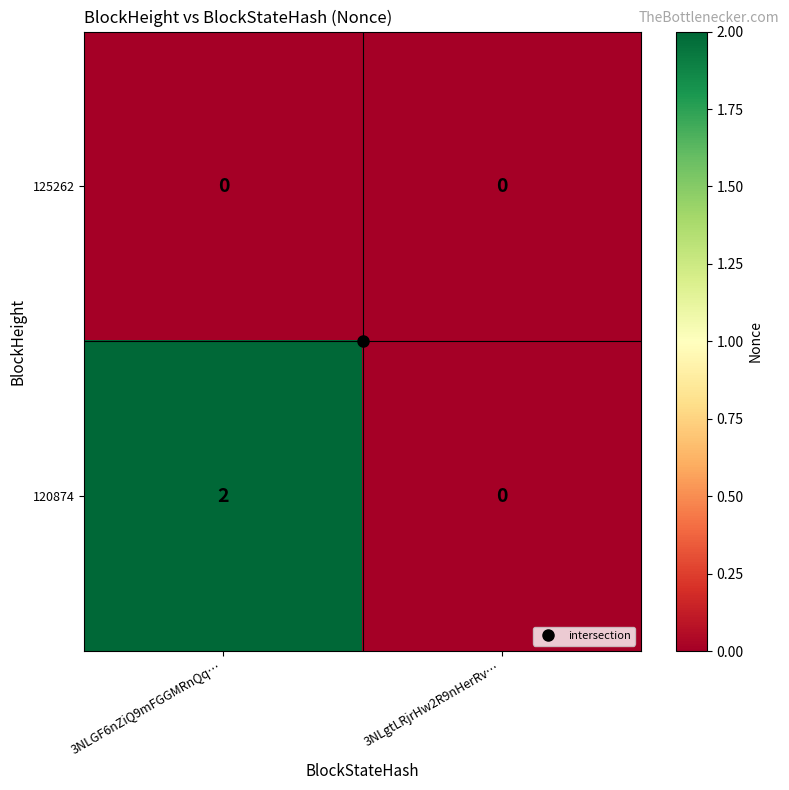

Which series has the widest spread of values?

120874